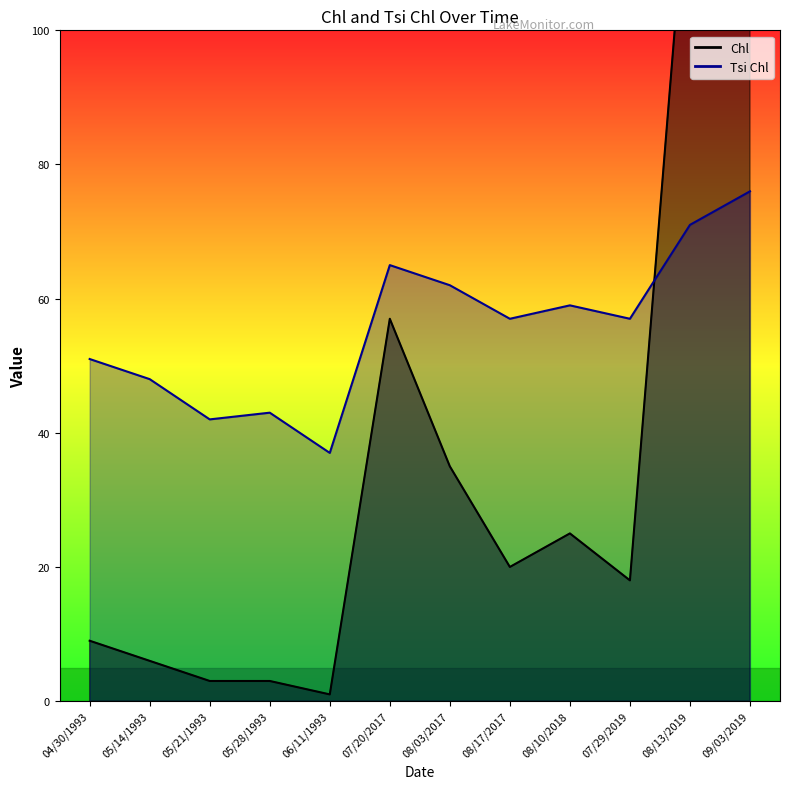

The Tsi Chl series shows 96 at 08/13/2019. True or false?

False